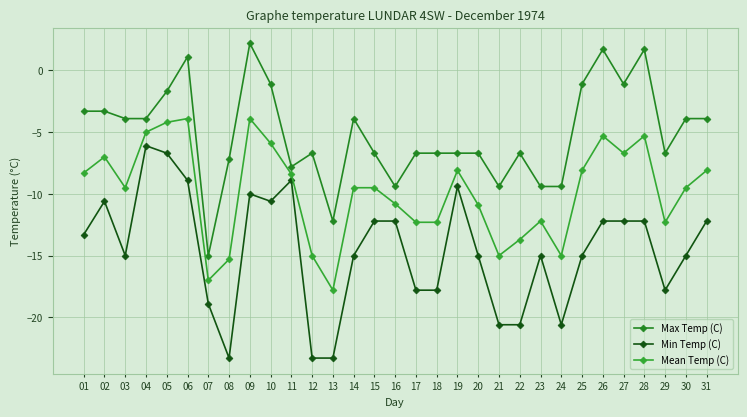

What is the average value of the Min Temp (C) series?

-14.6